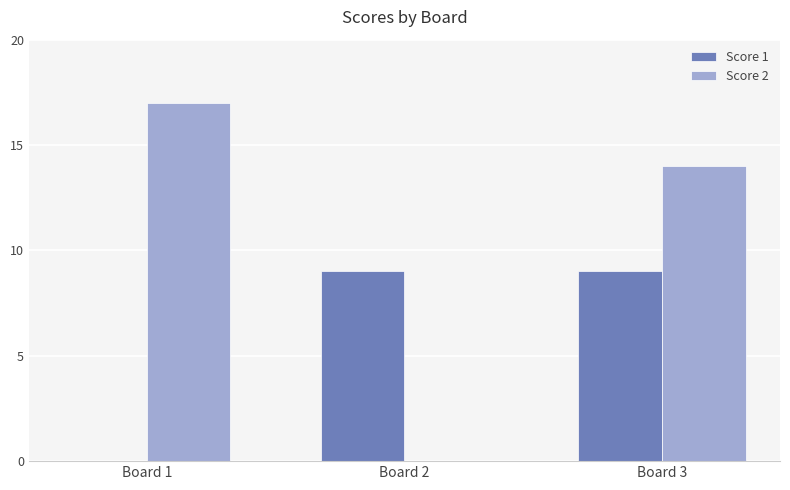

How many distinct data groups are displayed?

2